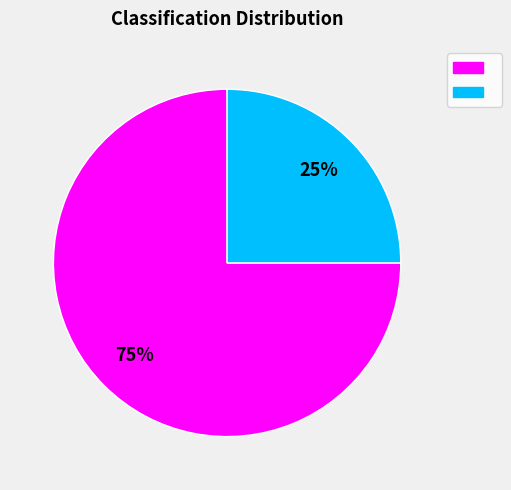

To the nearest percent, what is the difference between the largest and smallest slice percentages?

50%